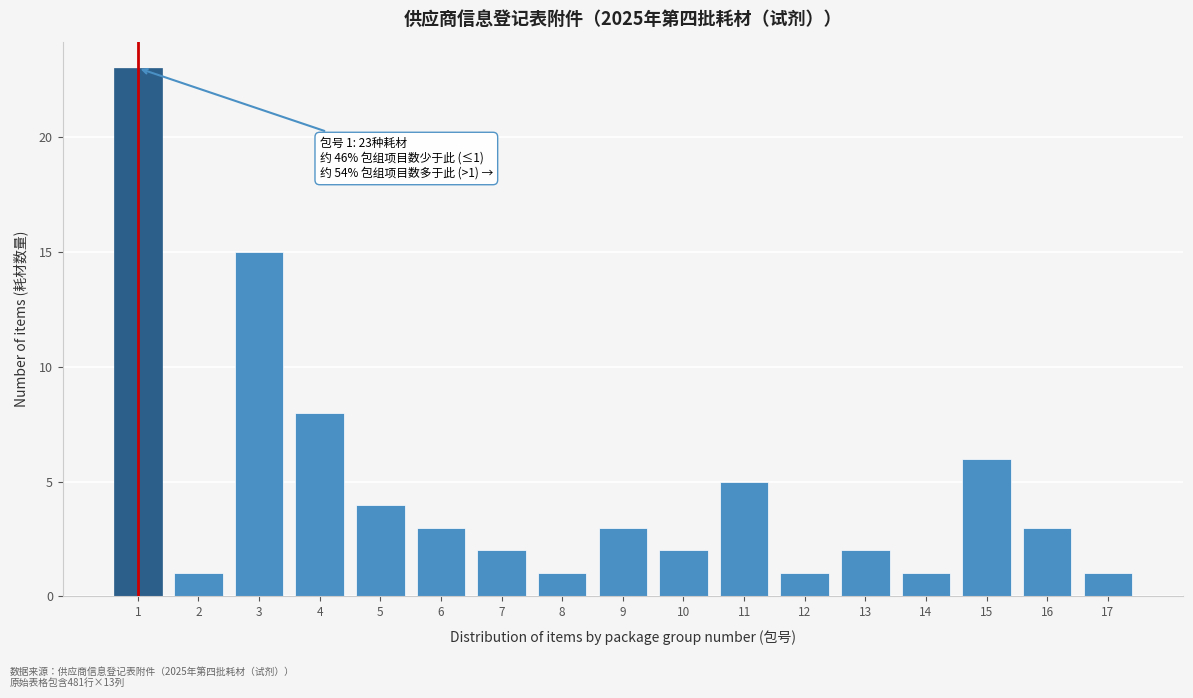

Over which range of the x-axis is the bar tallest?

0.5 to 1.5